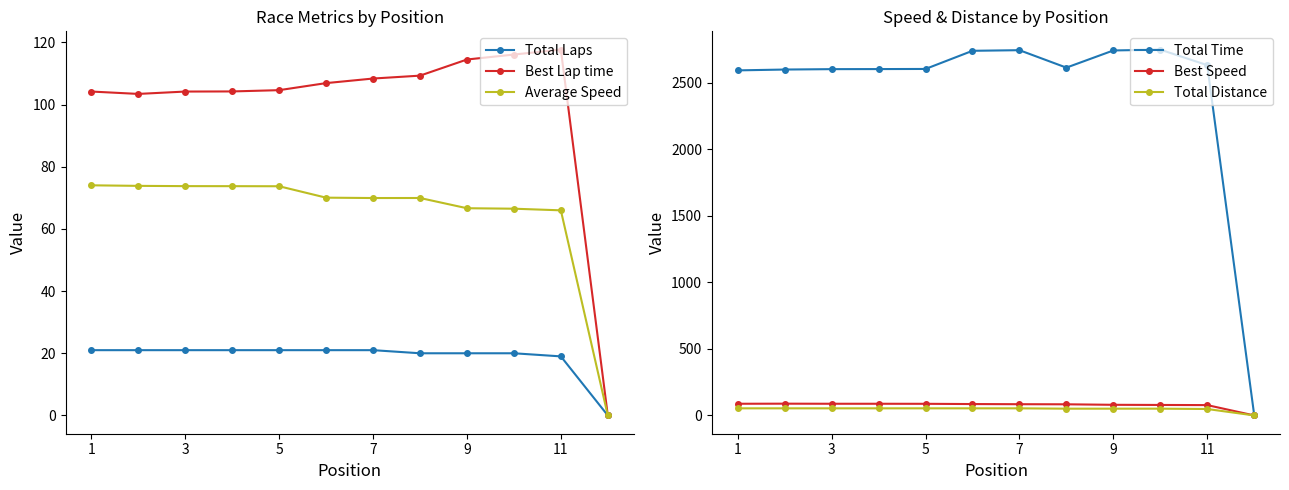

True or false: Best Lap time has more than 0 interior local peaks.

True